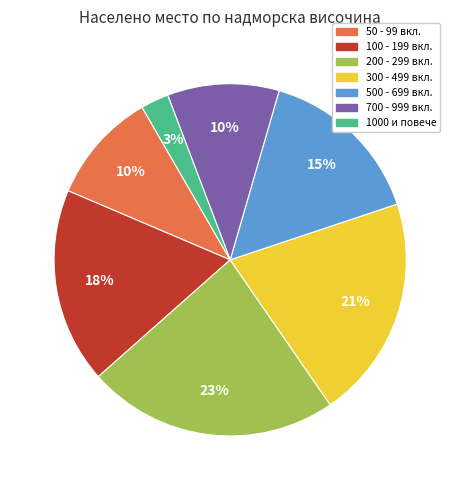

To the nearest percent, what is the average slice percentage?

14%